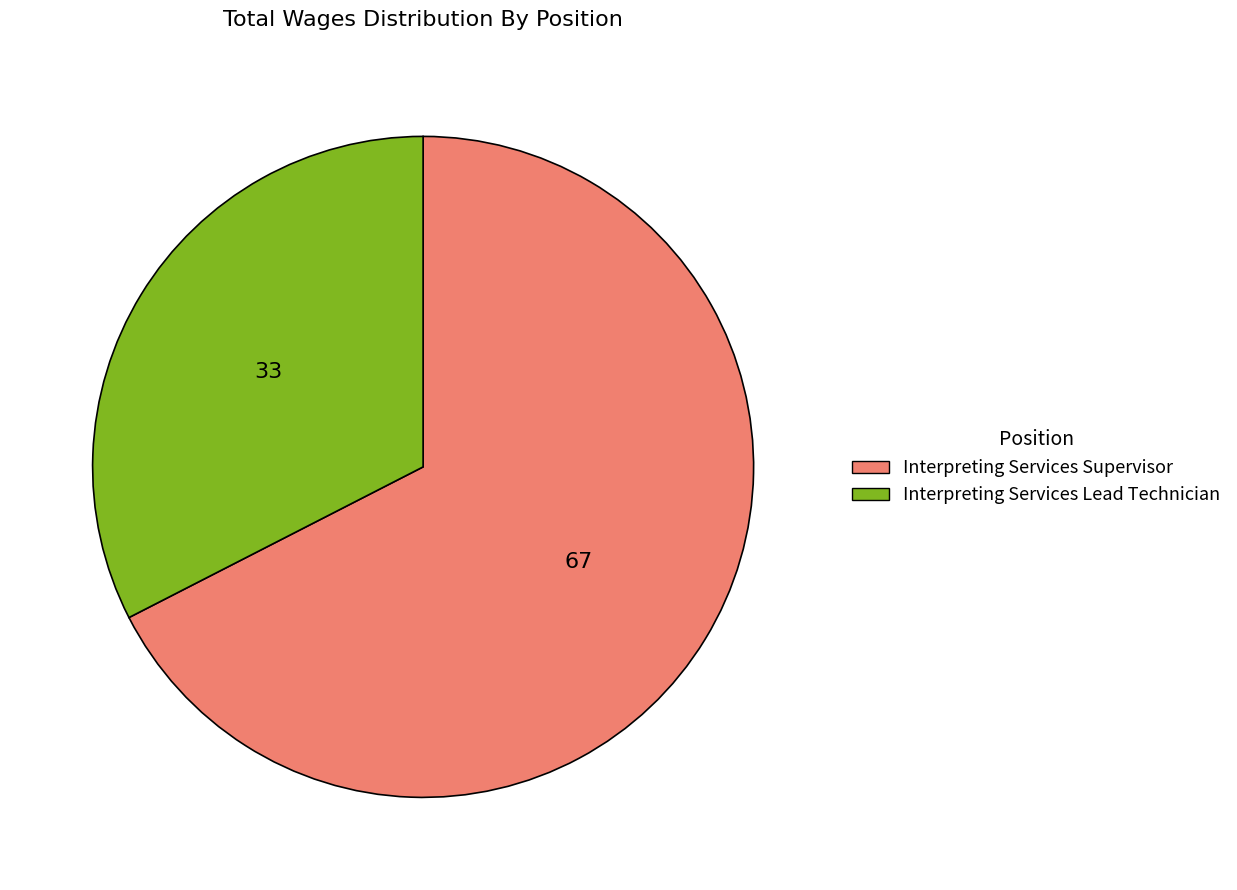

What is the smallest slice in the pie chart?

Interpreting Services Lead Technician